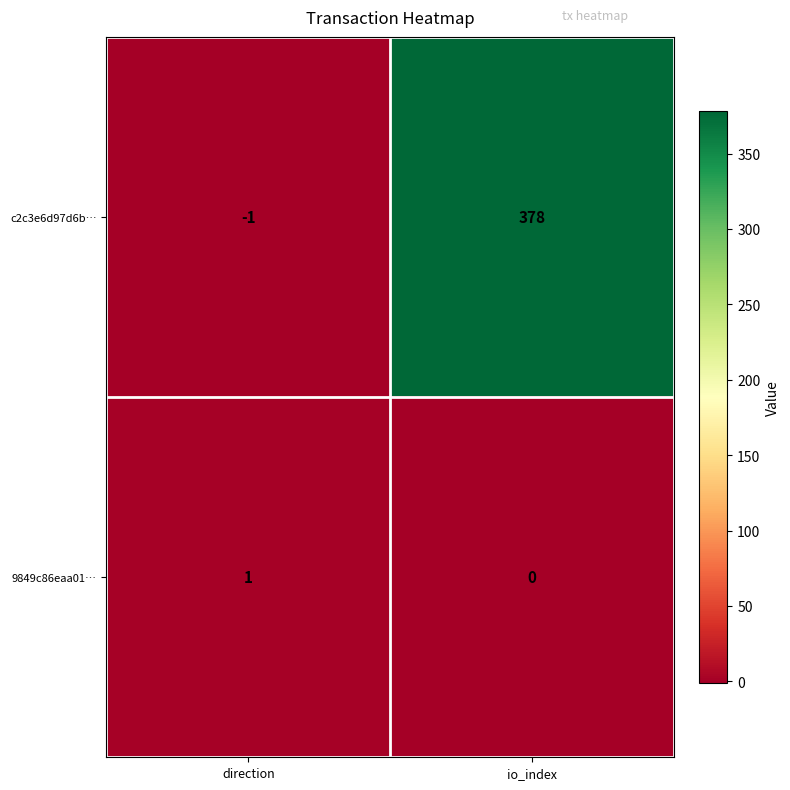

How many positive values does the c2c3e6d97d6b… series have?

1